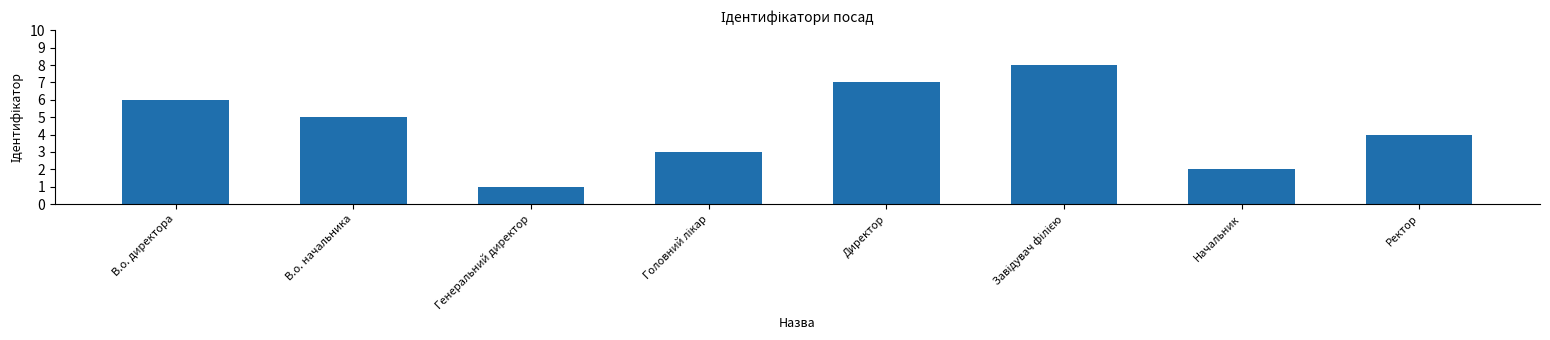

The value at Ректор is 2. True or false?

False